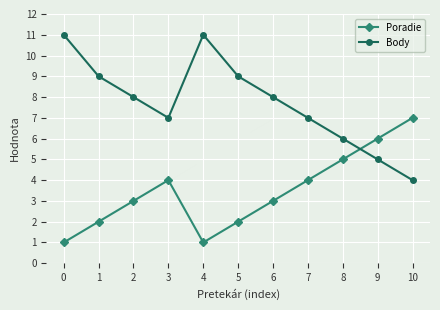

True or false: Body has more than 2 interior local peaks.

False